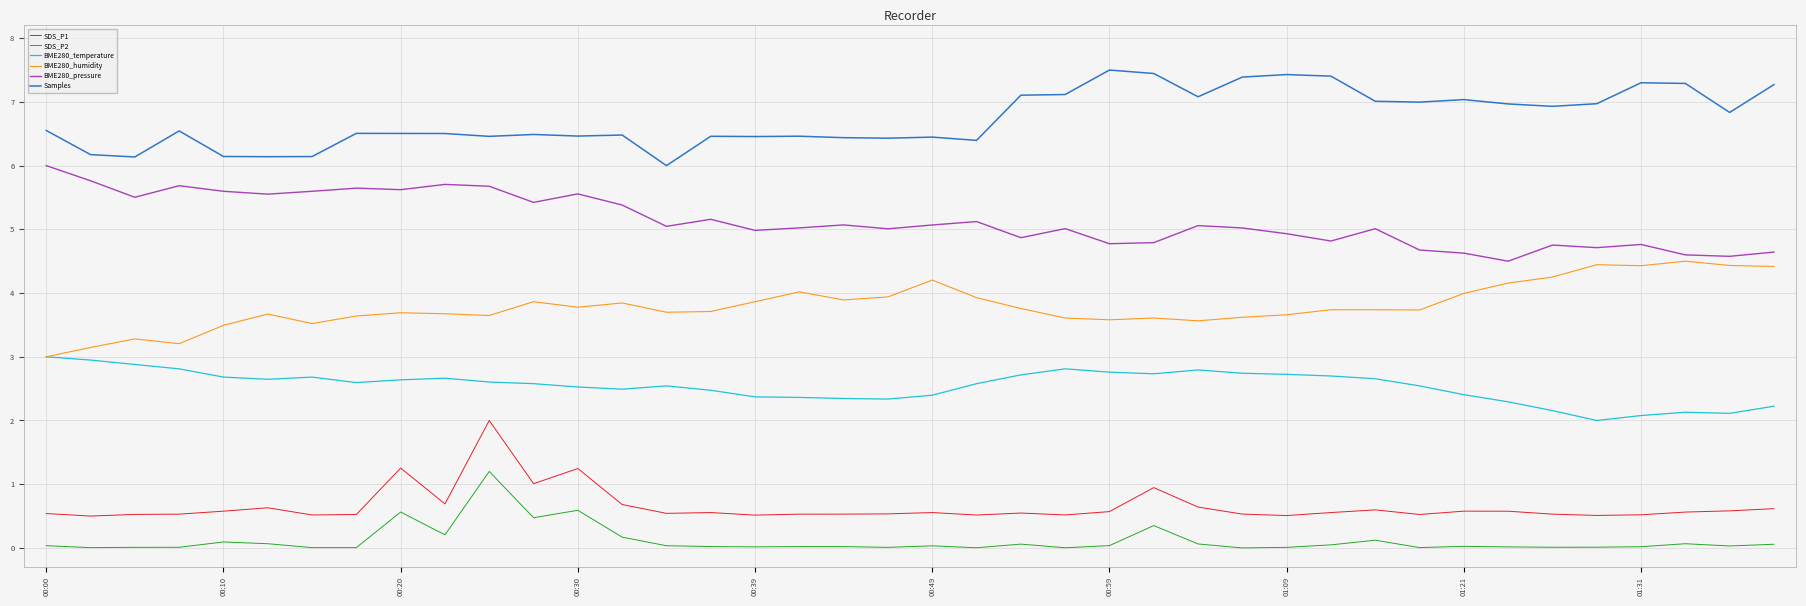

What is the maximum value shown in the chart?

7.5